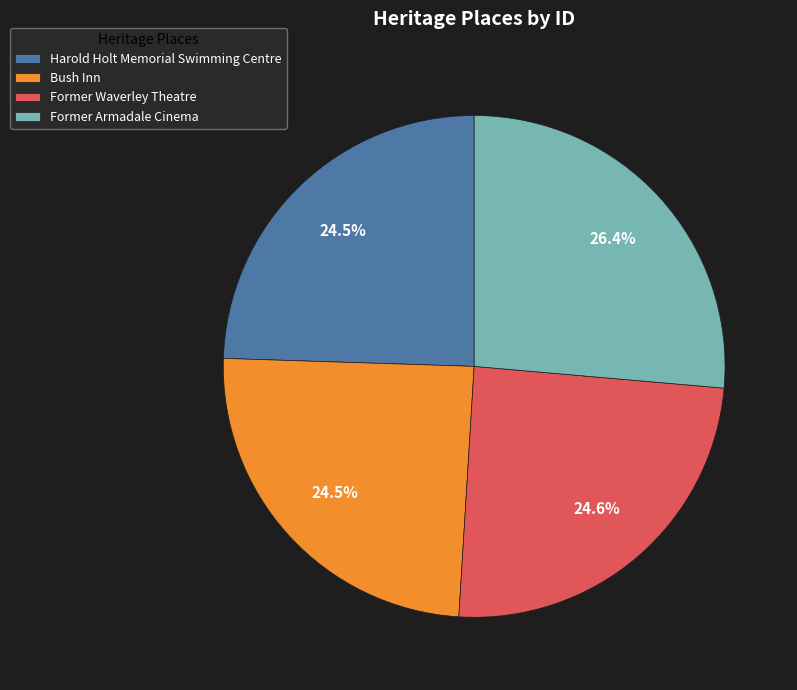

To the nearest percent, what is the average slice percentage?

25%